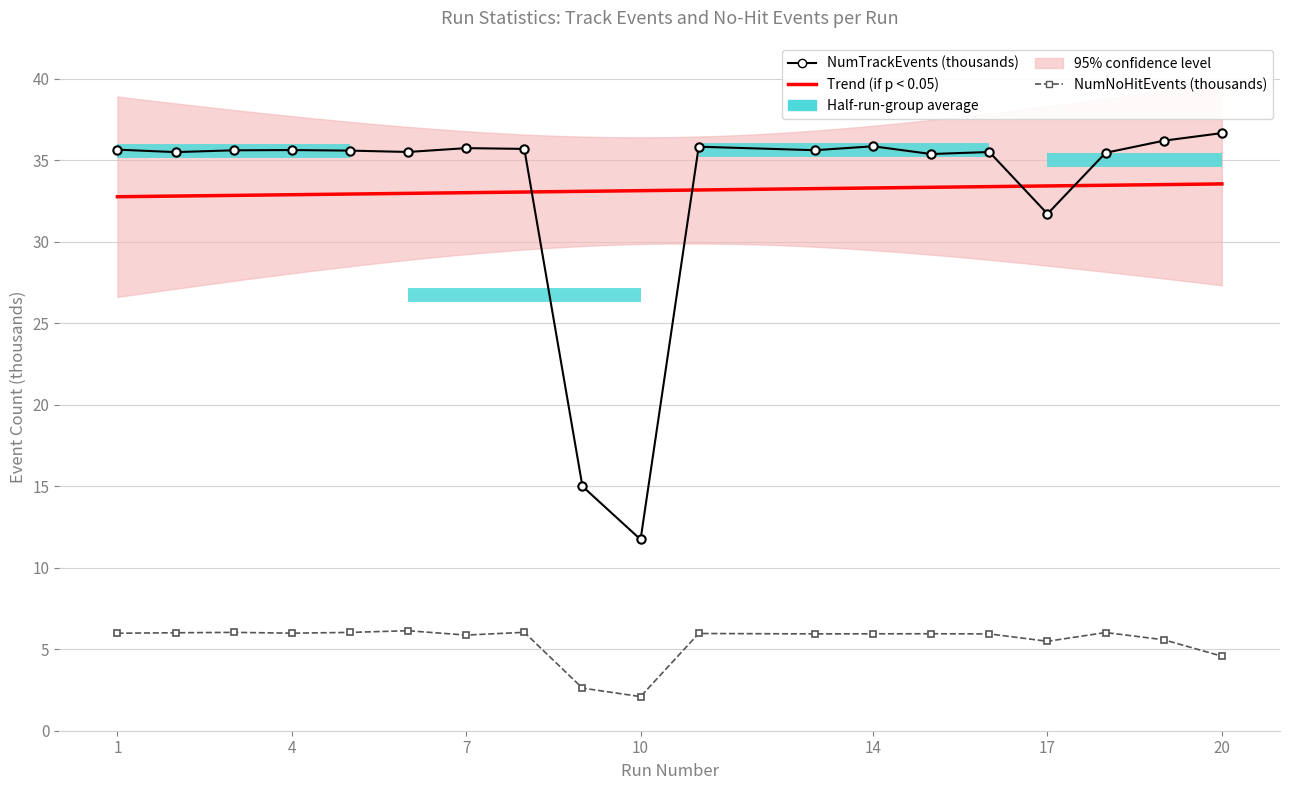

List the labels in order of NumTrackEvents value, largest first.

20, 19, 14, 11, 7, 8, 1, 4, 13, 3, 5, 6, 16, 2, 18, 15, 17, 9, 10